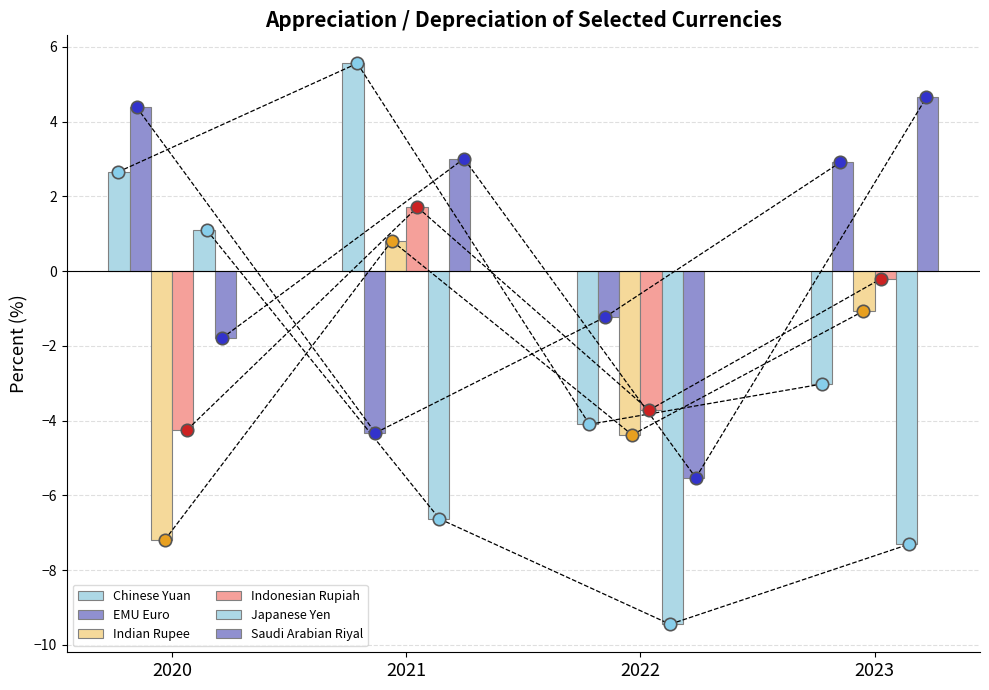

Which series has the largest total across all categories?

EMU Euro